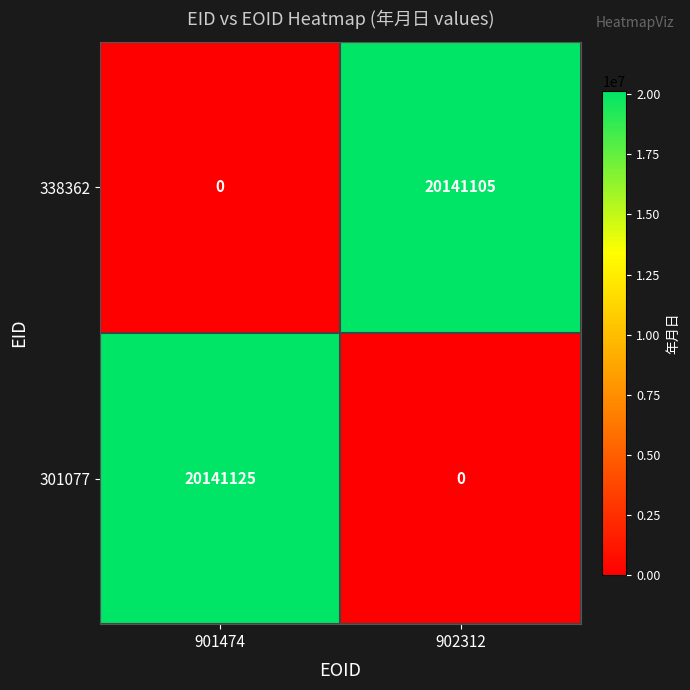

Which category has the highest value in the 338362 series?

902312